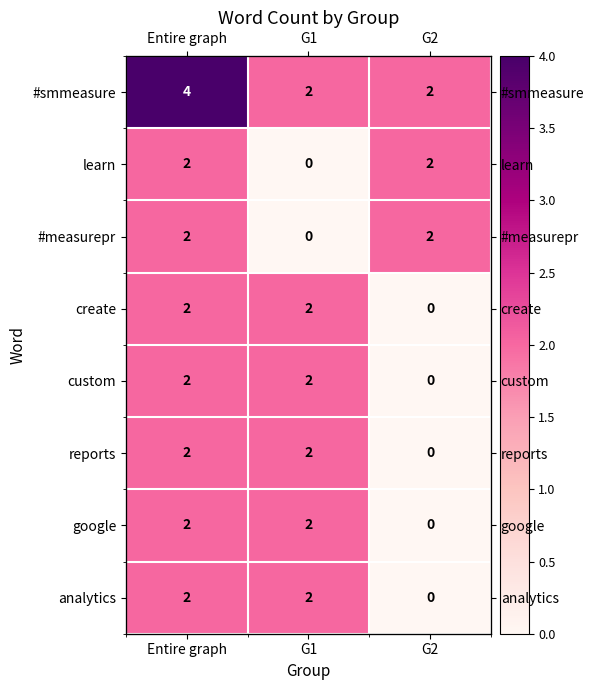

Between Entire graph and G2, which series saw the biggest shift?

#smmeasure